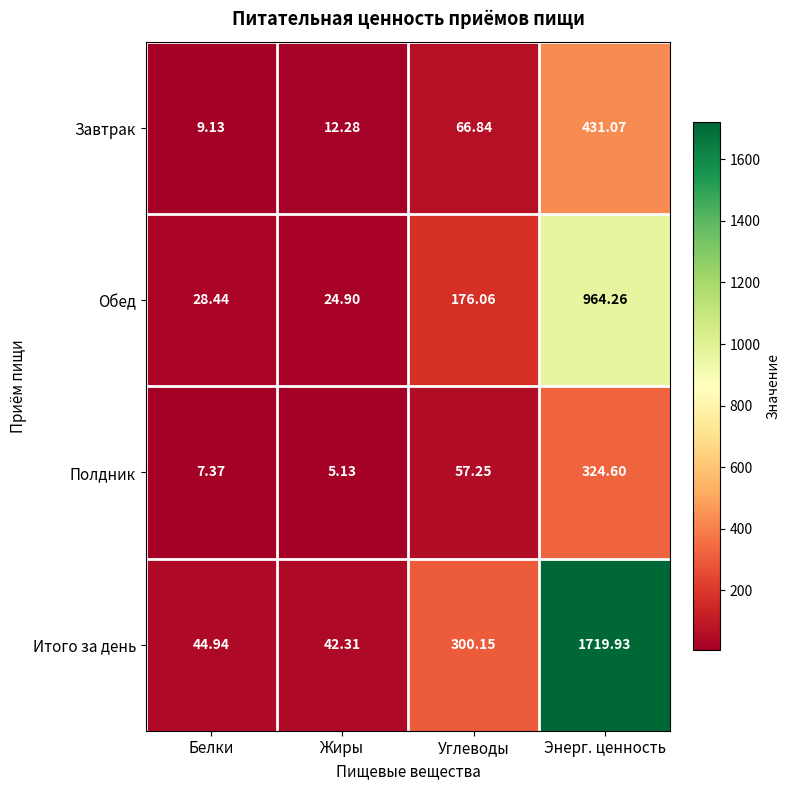

Rank the categories by Полдник value from lowest to highest.

Жиры, Белки, Углеводы, Энерг. ценность